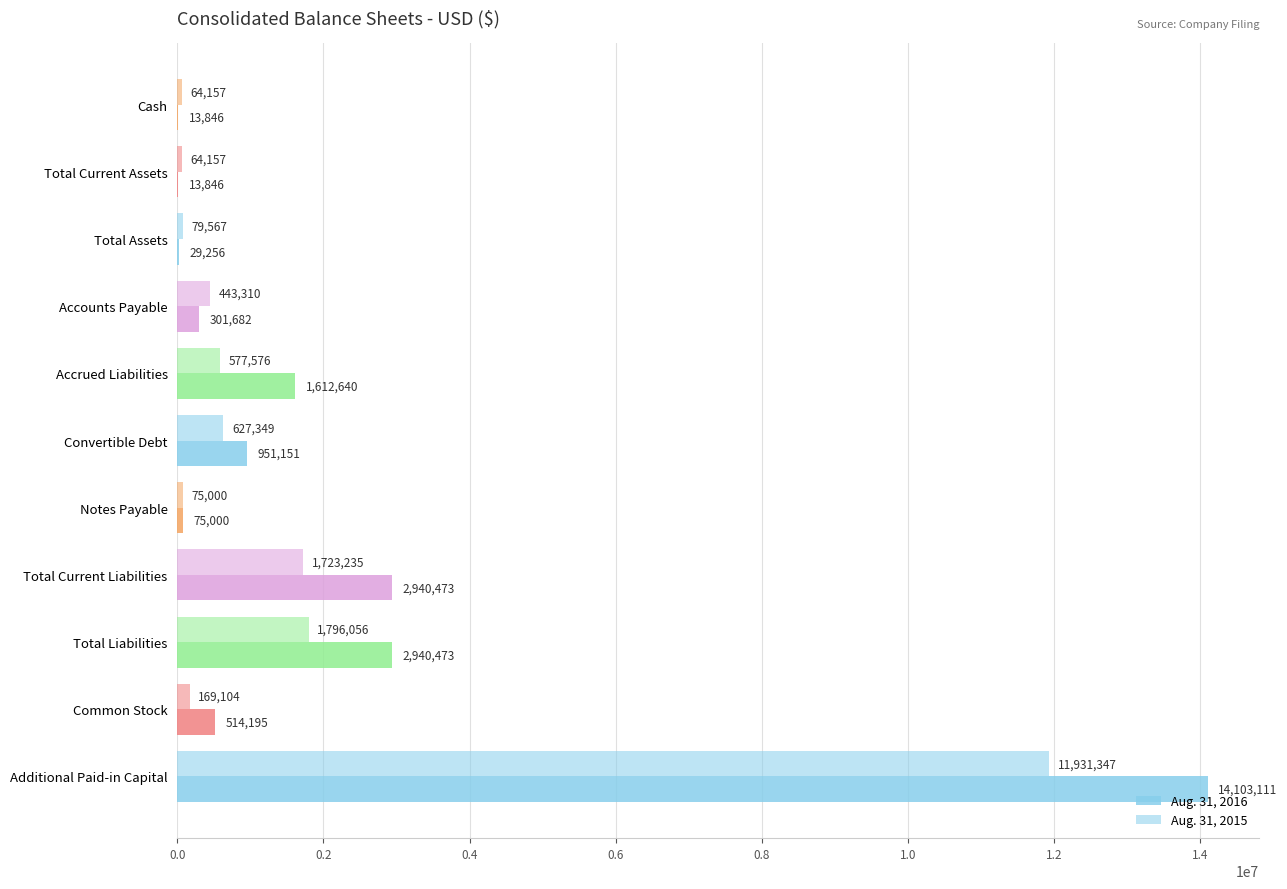

How many distinct data groups are displayed?

2